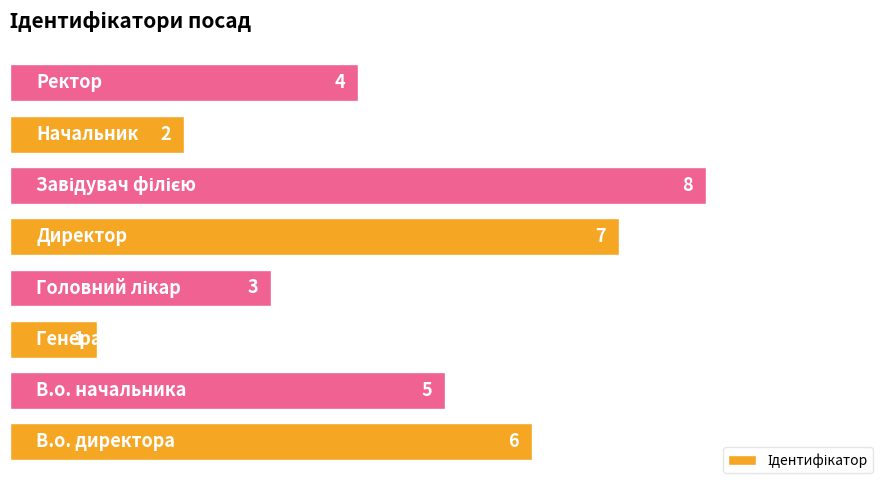

What is the smallest value displayed?

1